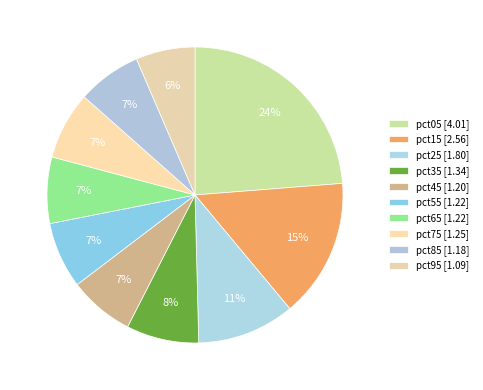

Rank the categories by value from lowest to highest.

pct95, pct85, pct45, pct65, pct55, pct75, pct35, pct25, pct15, pct05